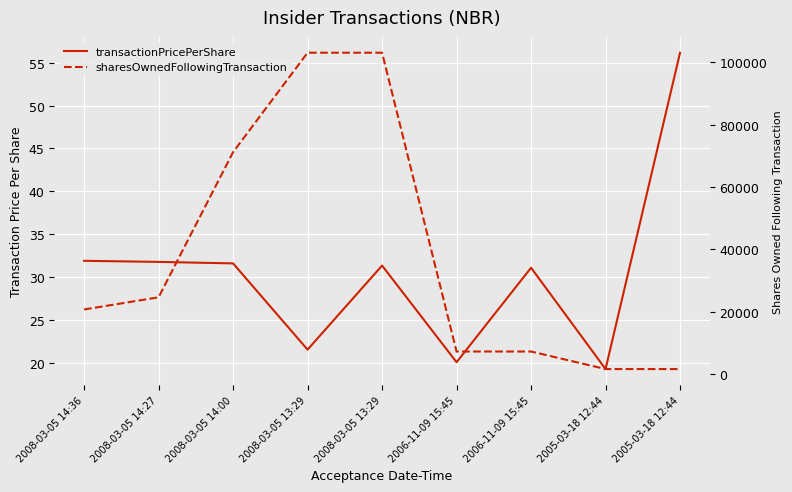

Is the value of transactionPricePerShare at 2008-03-05 13:29 greater than the value of sharesOwnedFollowingTransaction at 2006-11-09 15:45?

No